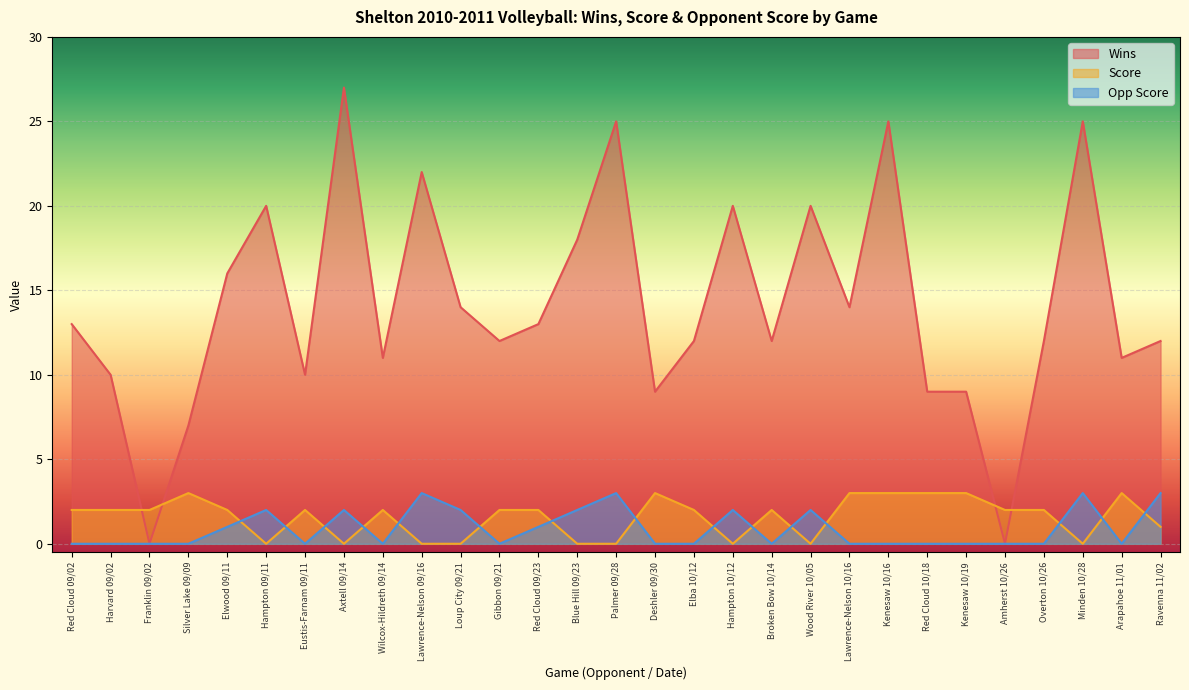

At which category does Opp Score reach its first local peak?

Hampton 09/11